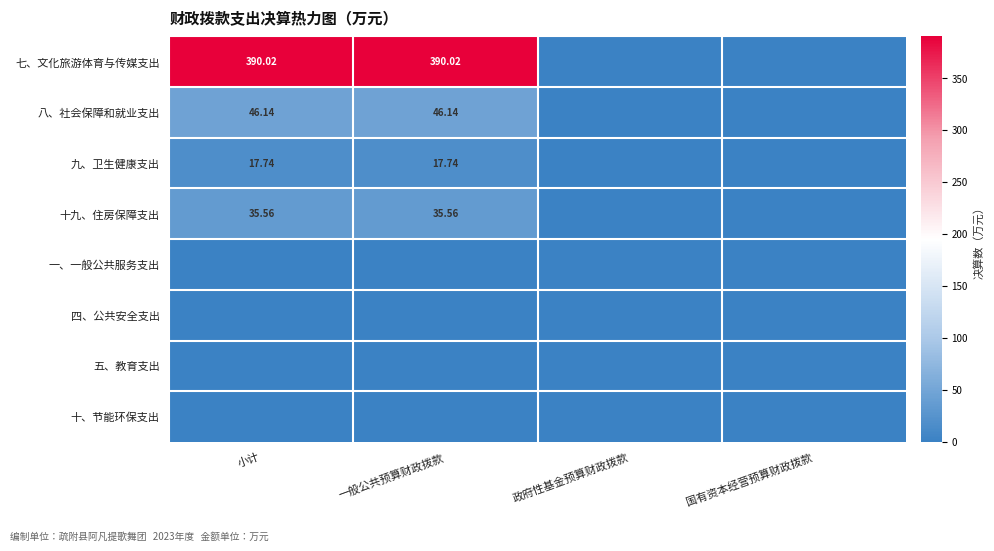

At which label does 七、文化旅游体育与传媒支出 first exceed 390?

小计